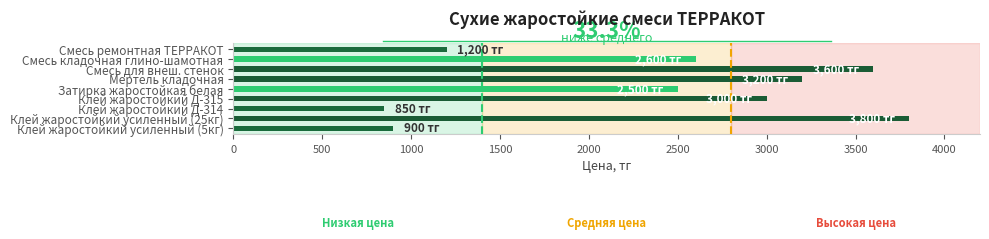

Where is the data nearest to the value 2325?

Затирка жаростойкая белая